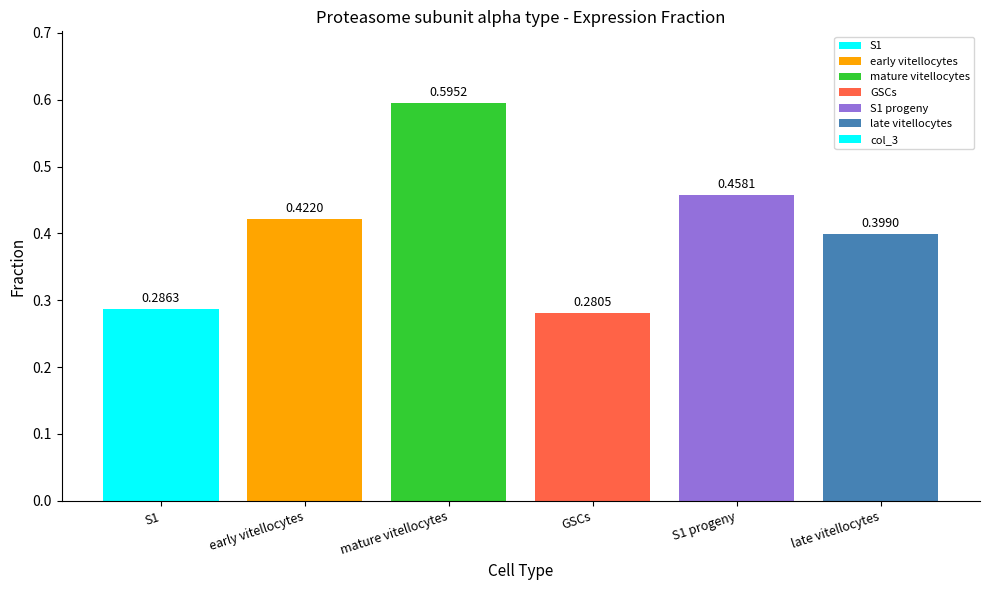

Which category has the lowest value across all series?

GSCs